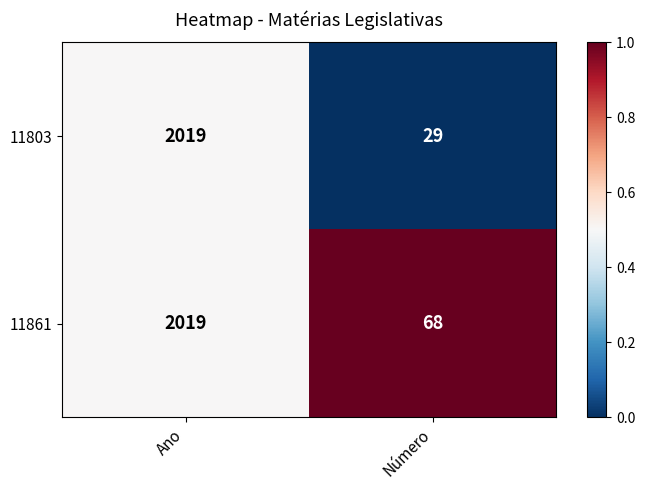

What value does the 11861 series have at Número, to the nearest 50?

50